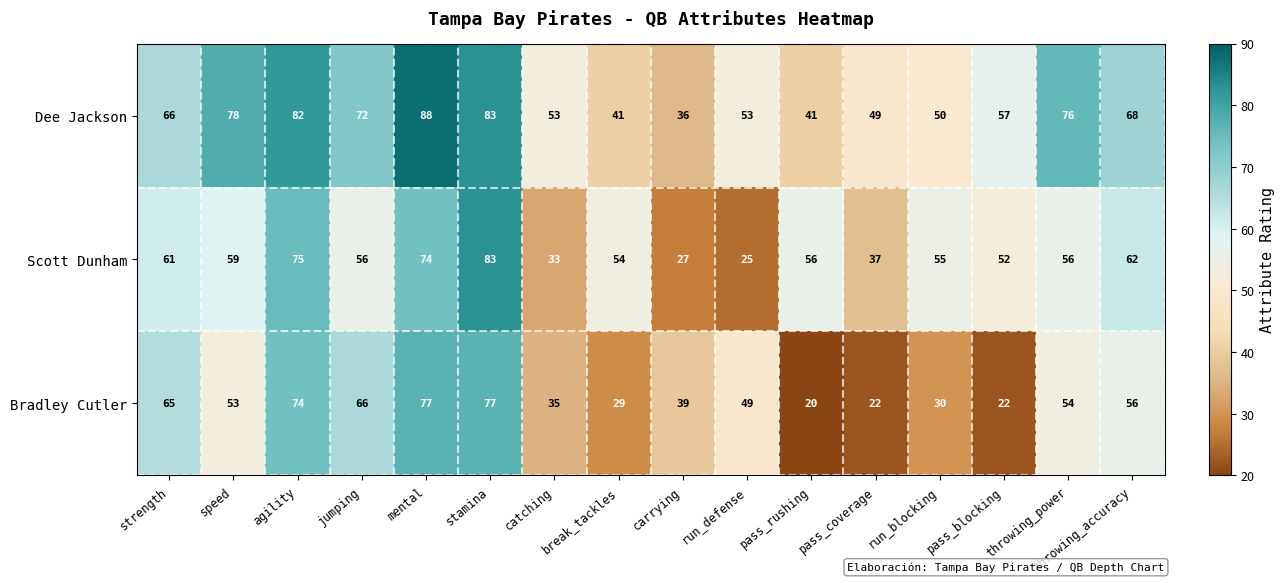

What is the difference between the highest and lowest values at catching?

20